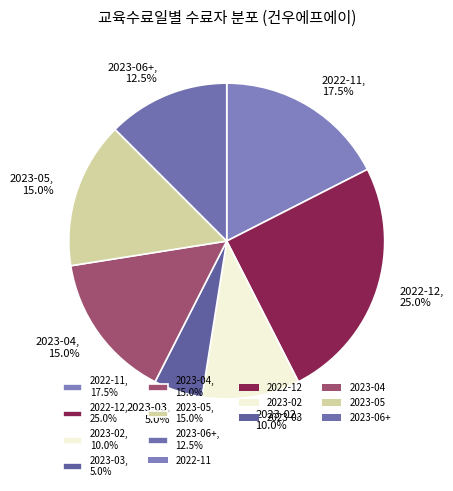

What is the ratio of the value at 2022-11, 17.5% to the value at 2023-03, 5.0%?

3.5